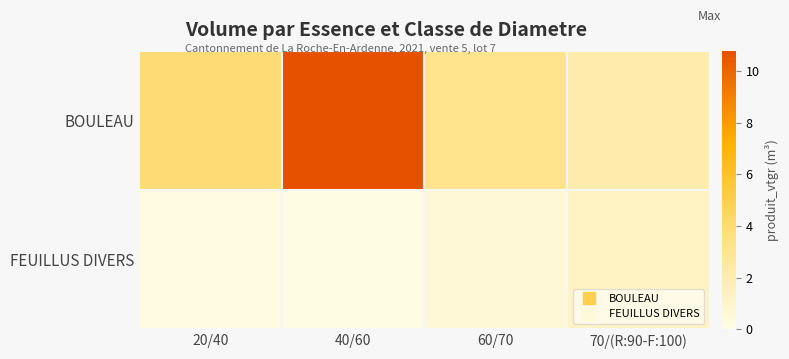

Reading left to right, transcribe all the data shown in this chart.

BOULEAU: 20/40=4.0	40/60=10.8	60/70=3.2	70/(R:90-F:100)=2.1
FEUILLUS DIVERS: 20/40=0.2	40/60=0.1	60/70=0.6	70/(R:90-F:100)=1.2